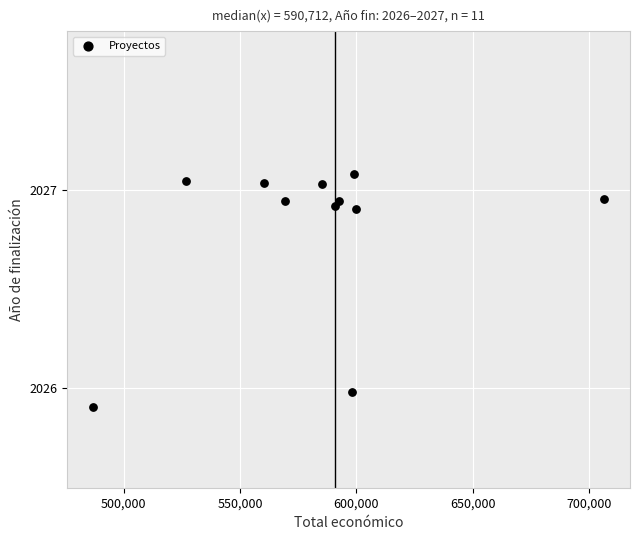

What is the average X value?

583275.9